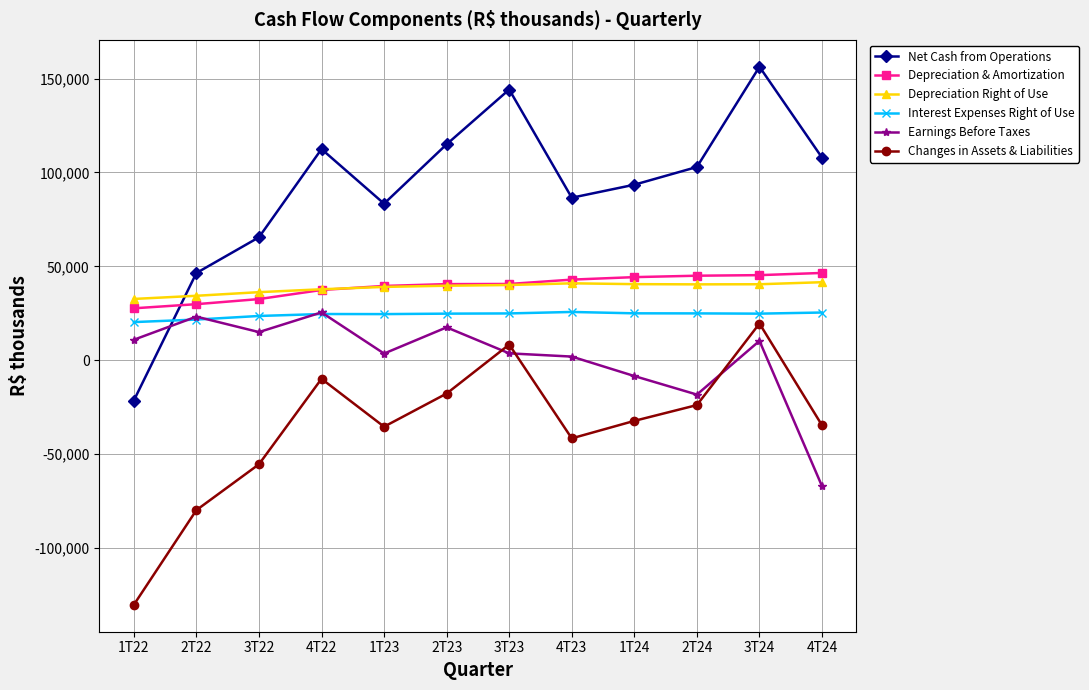

What is the total value across all series at 2T24?

170901.0